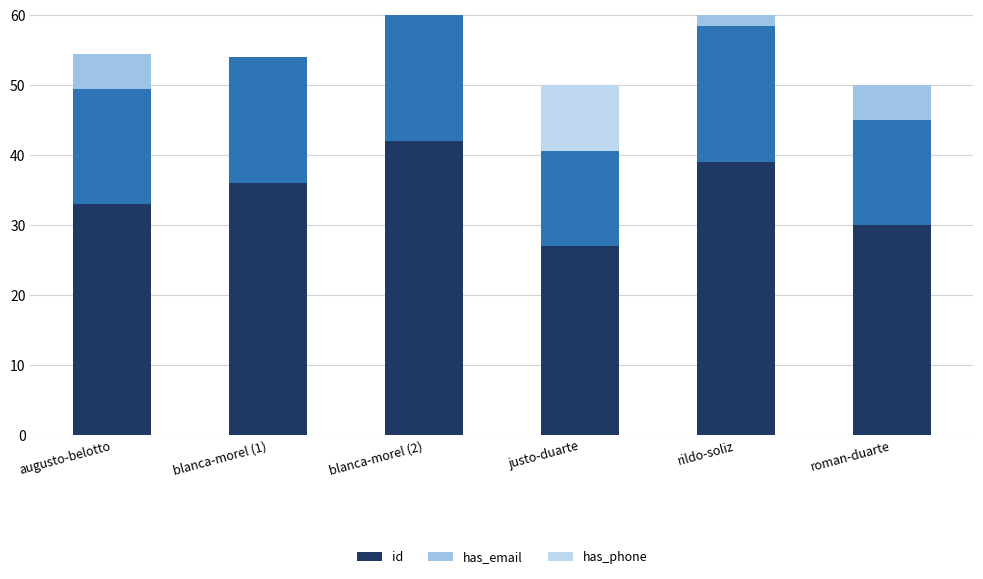

The value of has_phone at blanca-morel (1) is 0.0. True or false?

True